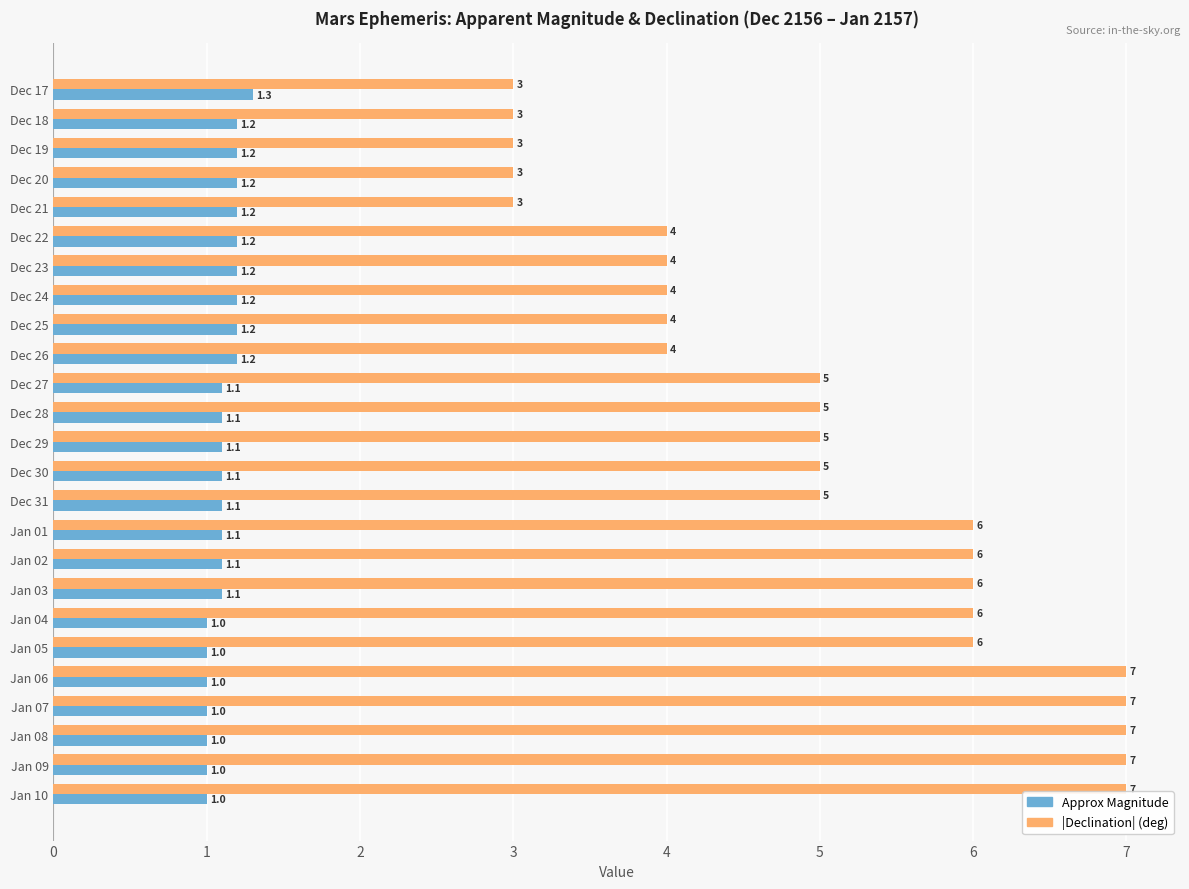

What is the lowest value of the |Declination| (deg) series?

3.0